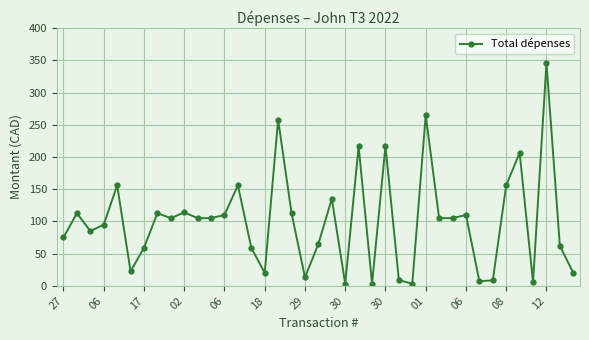

How many lines are shown in the chart?

1